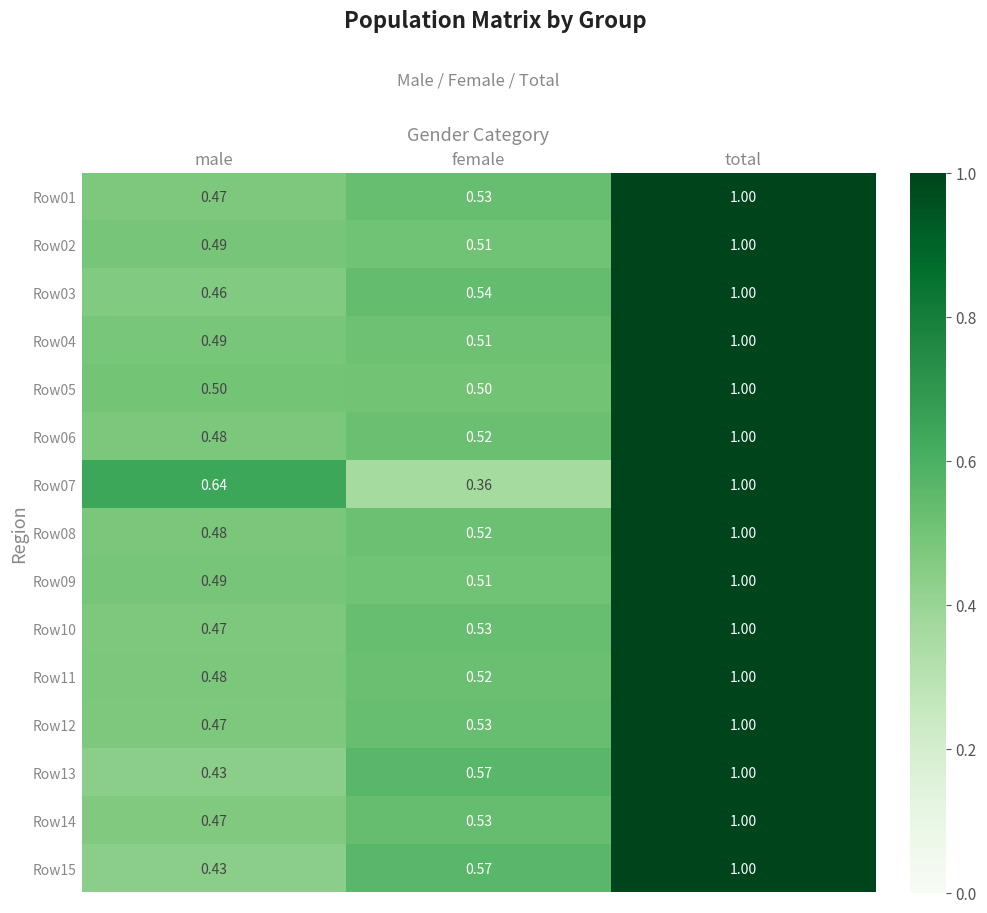

At which label does Row01 reach its minimum?

male